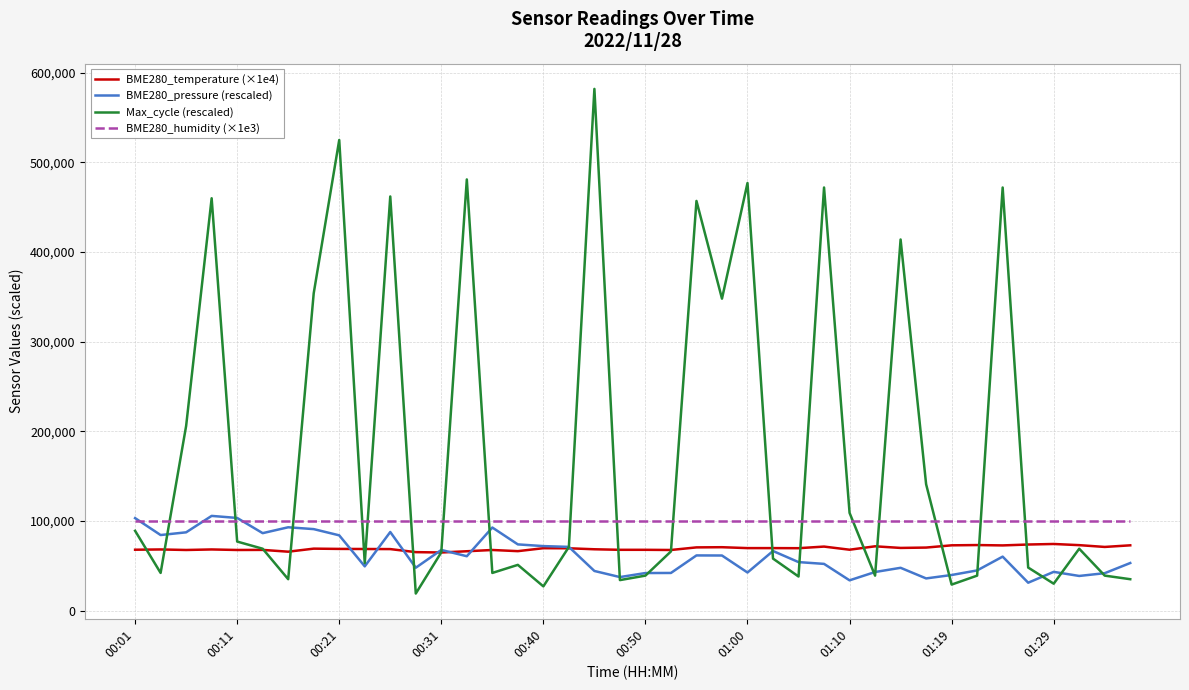

Which series has the largest total across all categories?

Max_cycle (rescaled)